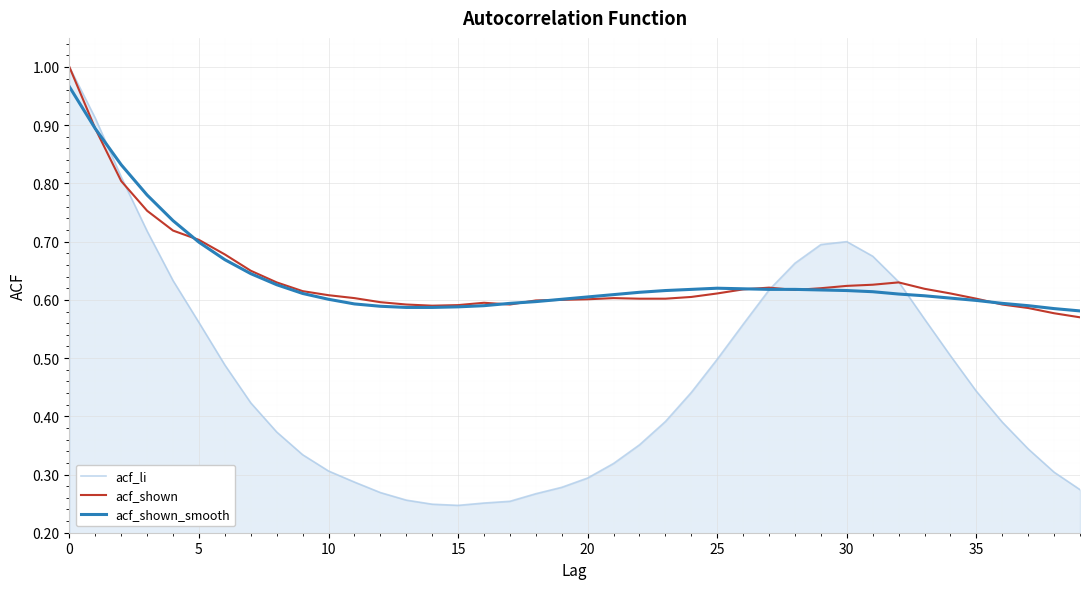

Which series has the largest range (max minus min)?

acf_li